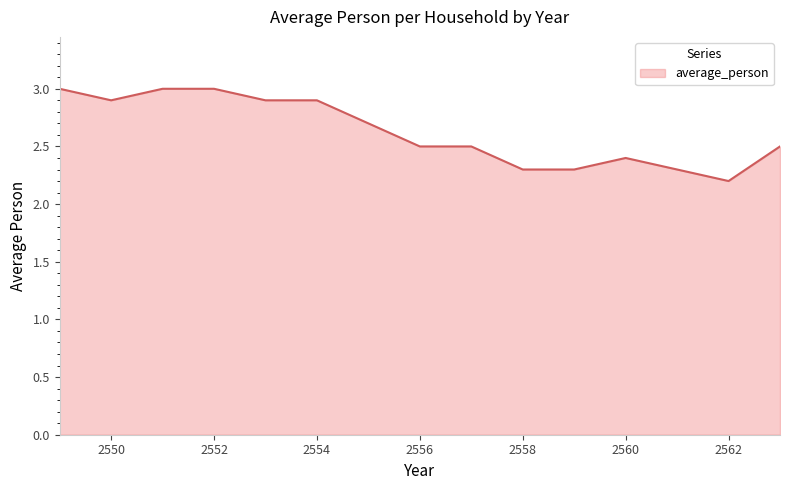

What is the greatest value displayed?

3.0